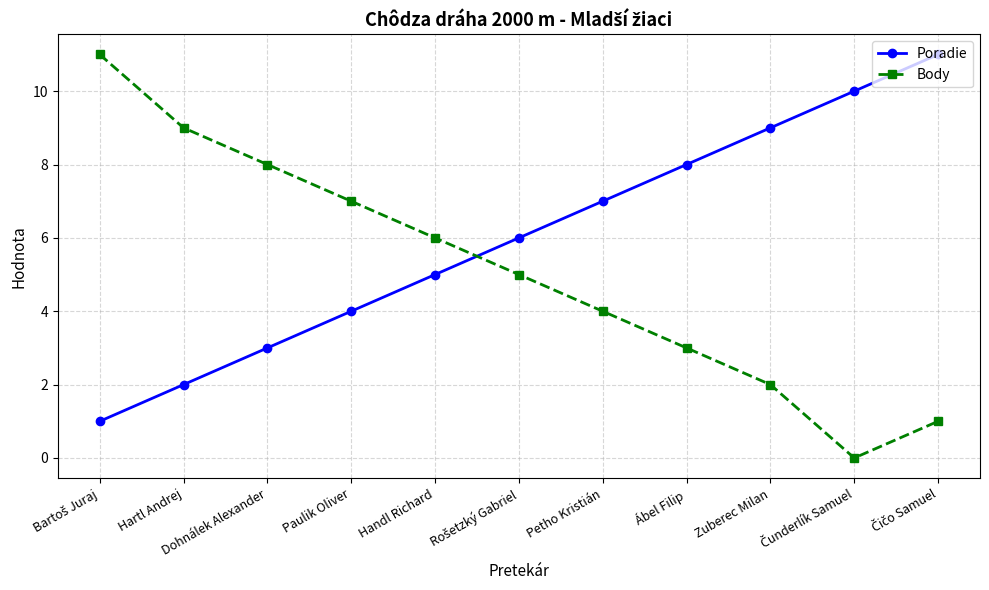

The Body series shows 2 at Handl Richard. True or false?

False